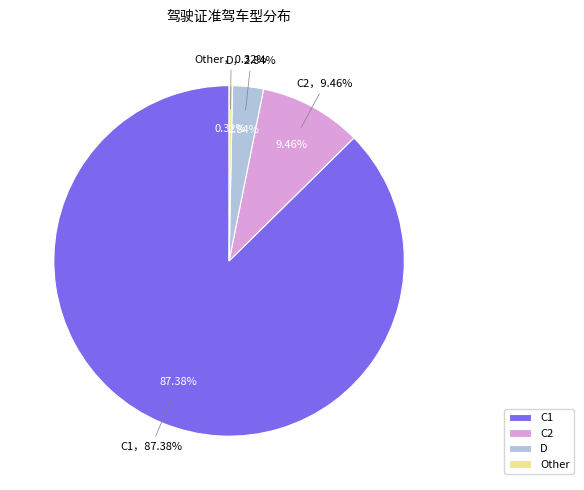

Which slice is the largest?

C1